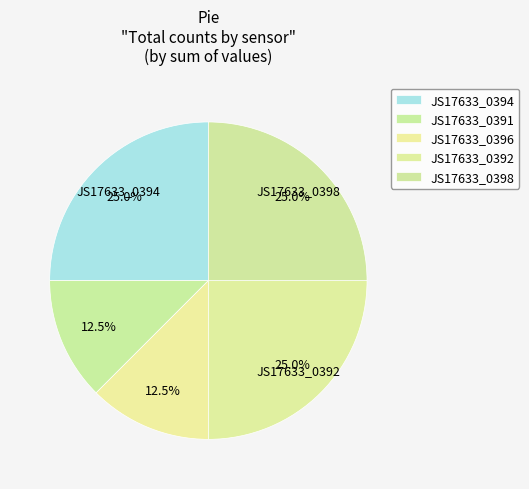

To the nearest percent, what percentage of the pie is JS17633_0396?

12%